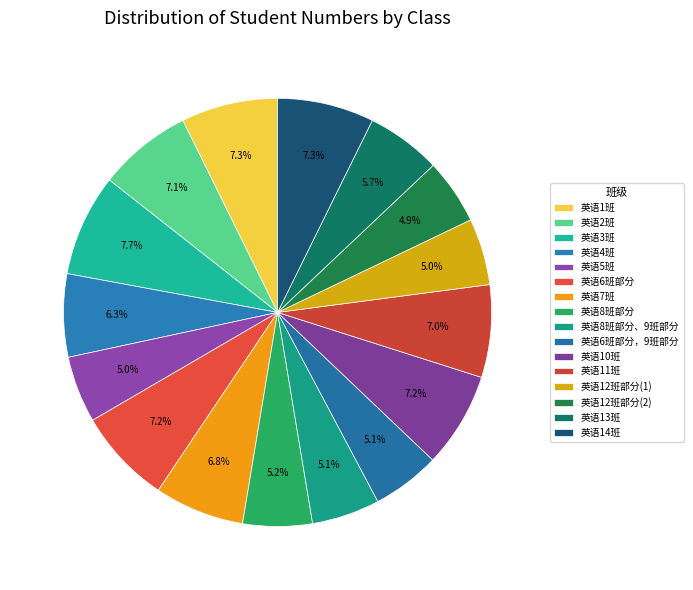

To the nearest percent, what is the average slice percentage?

6%